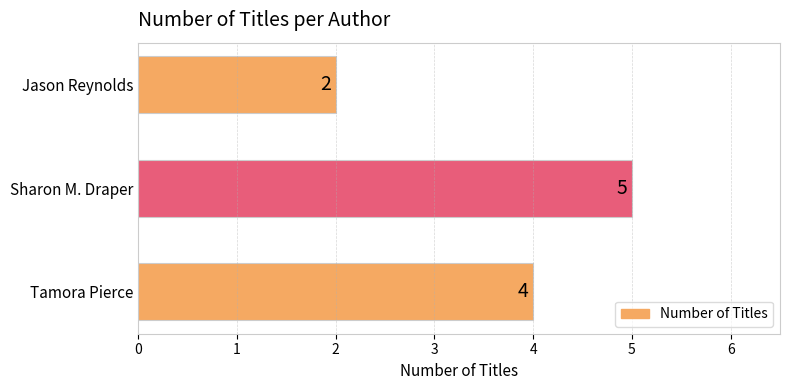

The value at Sharon M. Draper is 8. True or false?

False